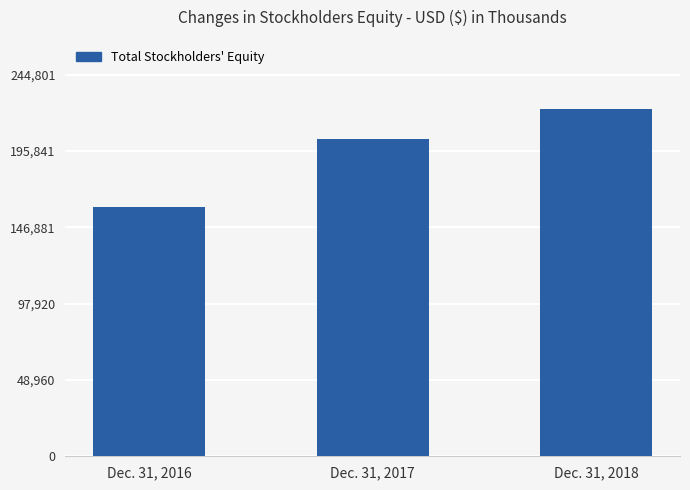

List the labels in order of value, smallest first.

Dec. 31, 2016, Dec. 31, 2017, Dec. 31, 2018